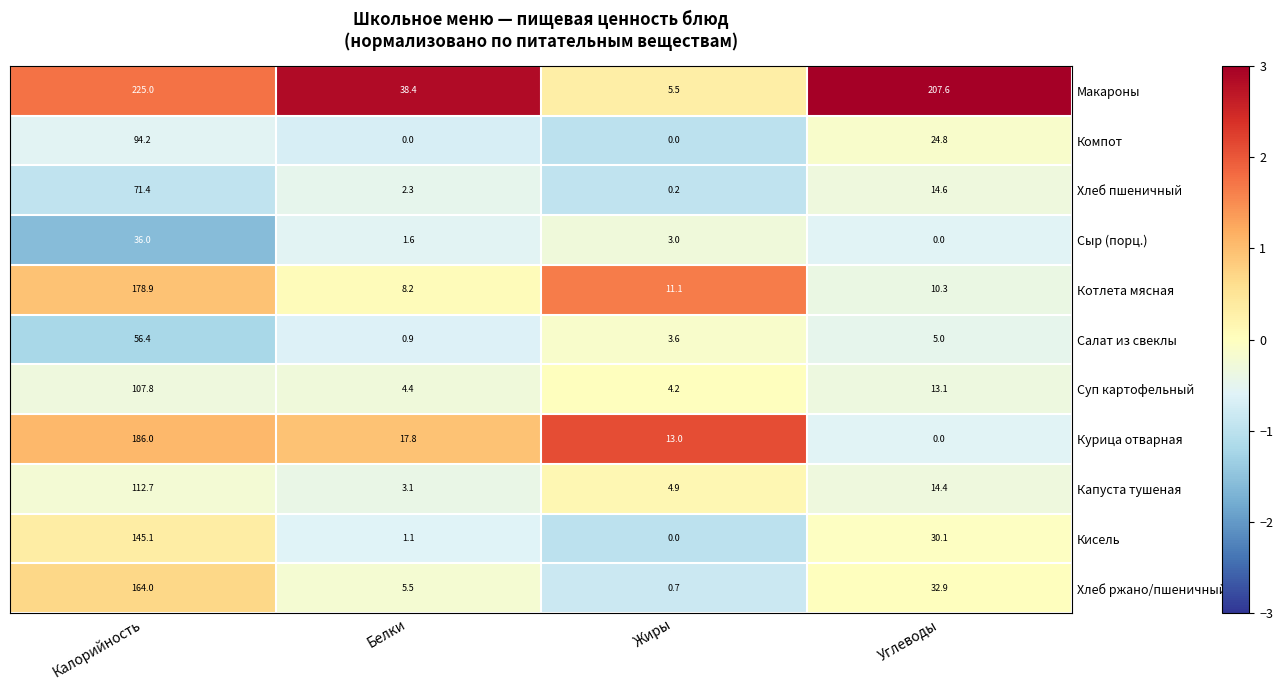

How many distinct data groups are displayed?

11